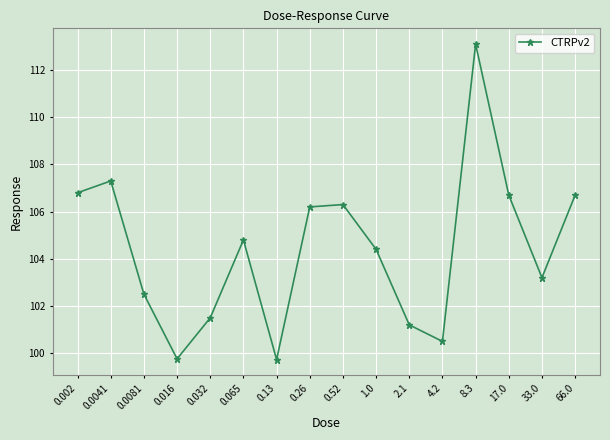

What is the difference between the maximum and second lowest values?

13.3